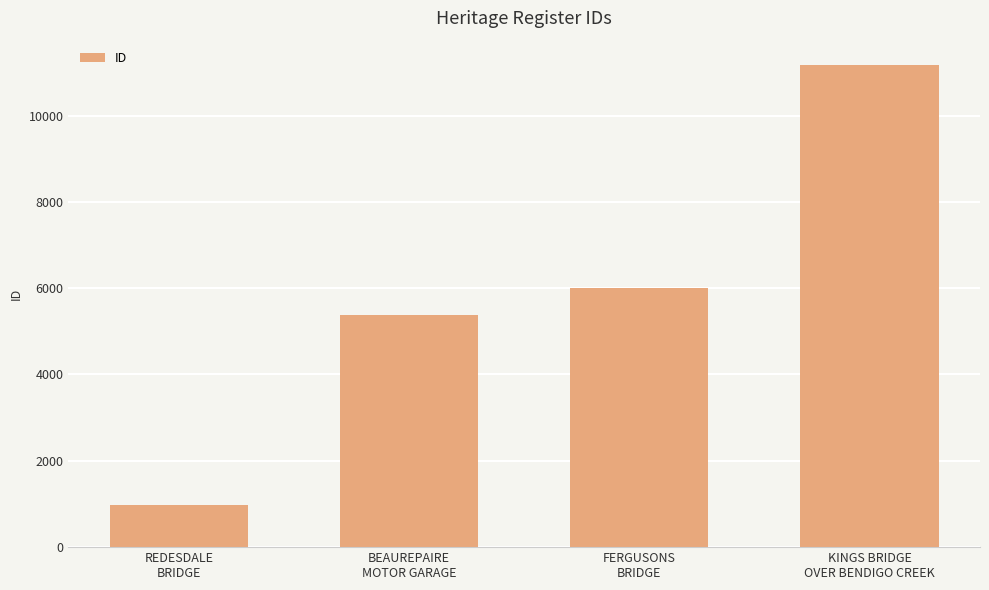

The value at FERGUSONS
BRIDGE is 5997. True or false?

True